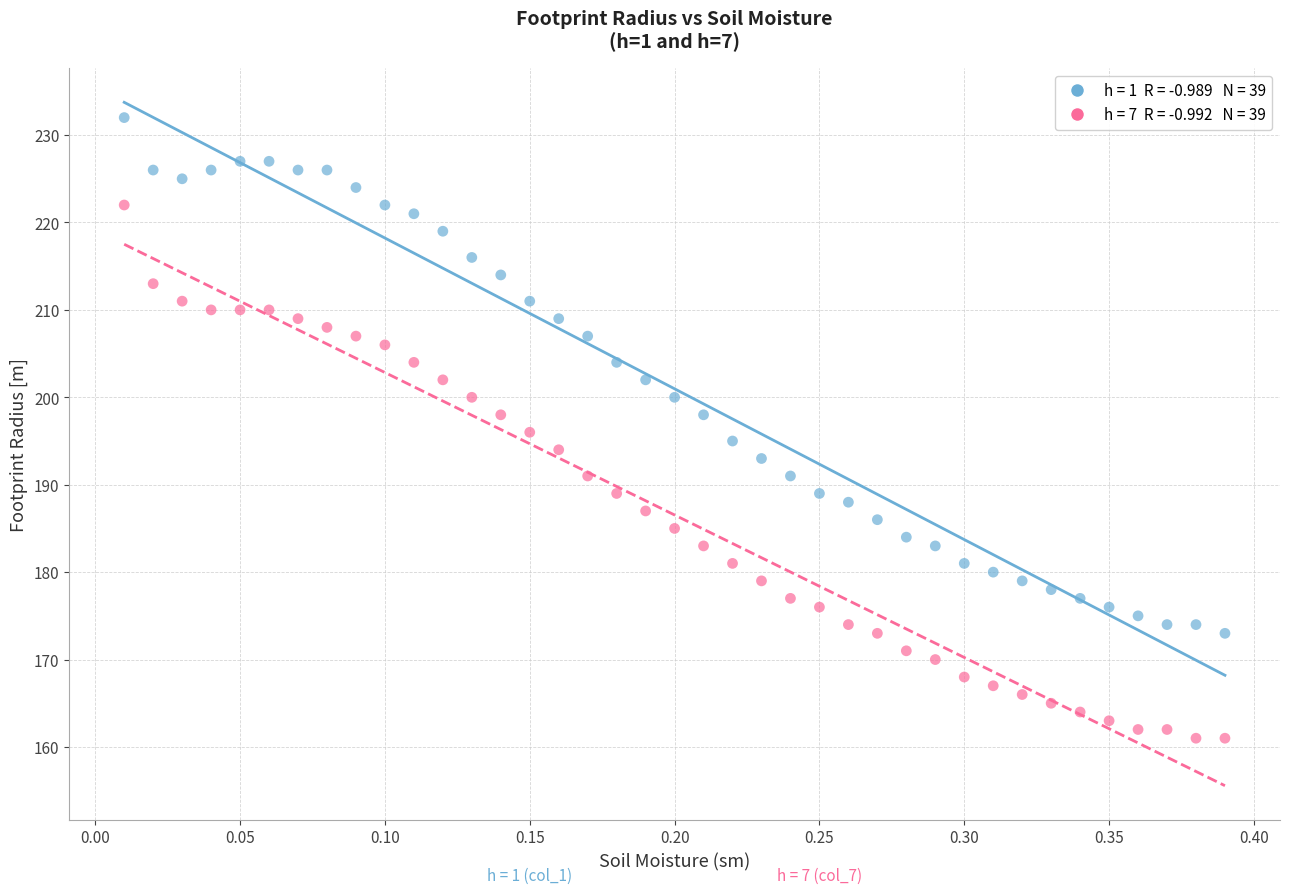

Across all data points, what is the range of Y values (max minus min)?

71